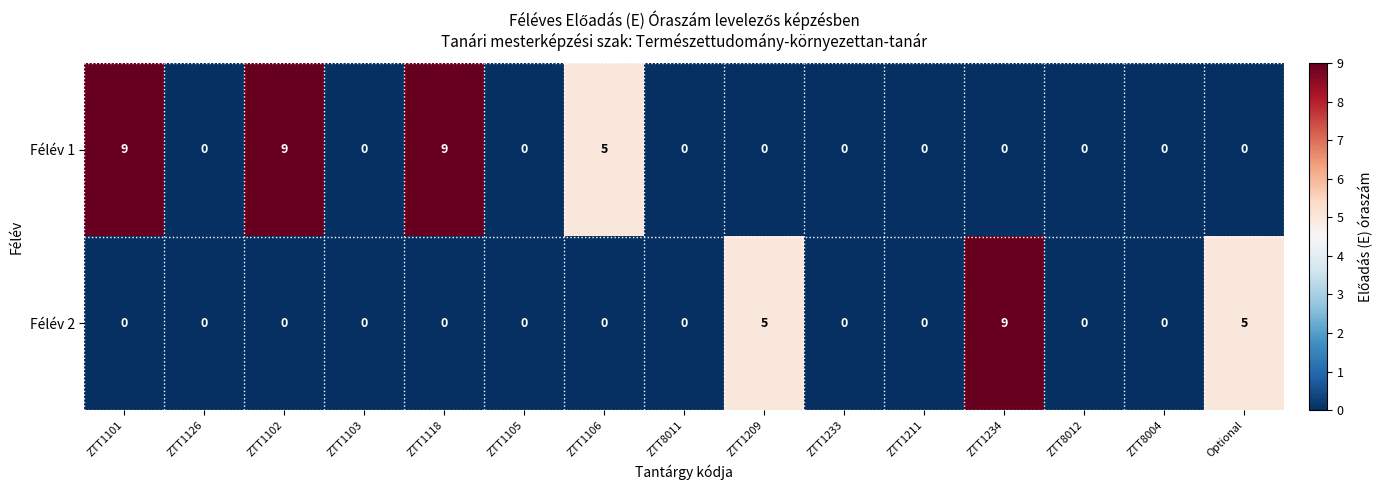

At how many categories does at least one series exceed 2?

7